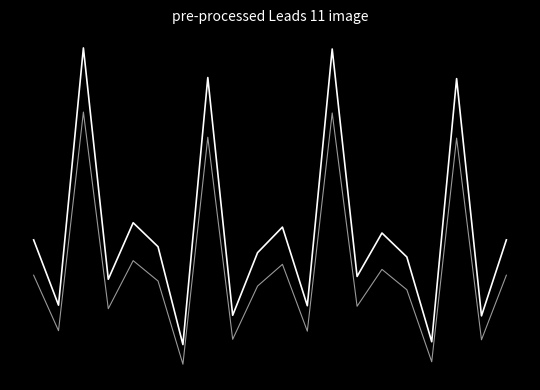

Reading left to right, transcribe all the data shown in this chart.

Linea Base: 0=0.0	1=-0.9	2=2.7	3=-0.6	4=0.2	5=-0.1	6=-1.5	7=2.3	8=-1.1	9=-0.2	10=0.2	11=-0.9	12=2.7	13=-0.5	14=0.1	15=-0.2	16=-1.4	17=2.3	18=-1.1	19=-0.0
Ejercicio: 0=-0.5	1=-1.3	2=1.8	3=-1.0	4=-0.3	5=-0.6	6=-1.8	7=1.5	8=-1.4	9=-0.7	10=-0.3	11=-1.3	12=1.8	13=-0.9	14=-0.4	15=-0.7	16=-1.7	17=1.4	18=-1.4	19=-0.5